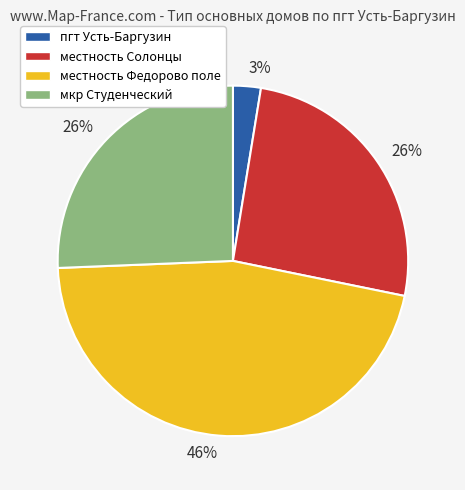

To the nearest percent, what is the average slice percentage?

25%